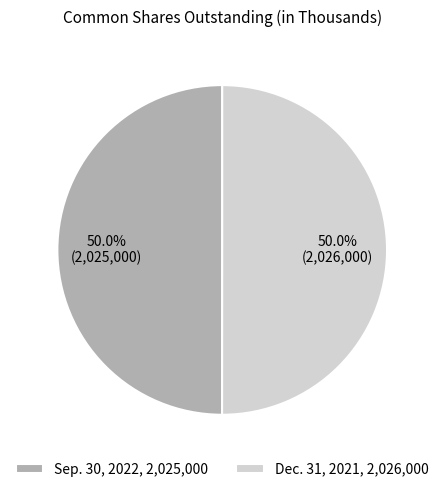

Approximately how many times larger is the value at Sep. 30, 2022 compared to Dec. 31, 2021?

1.0